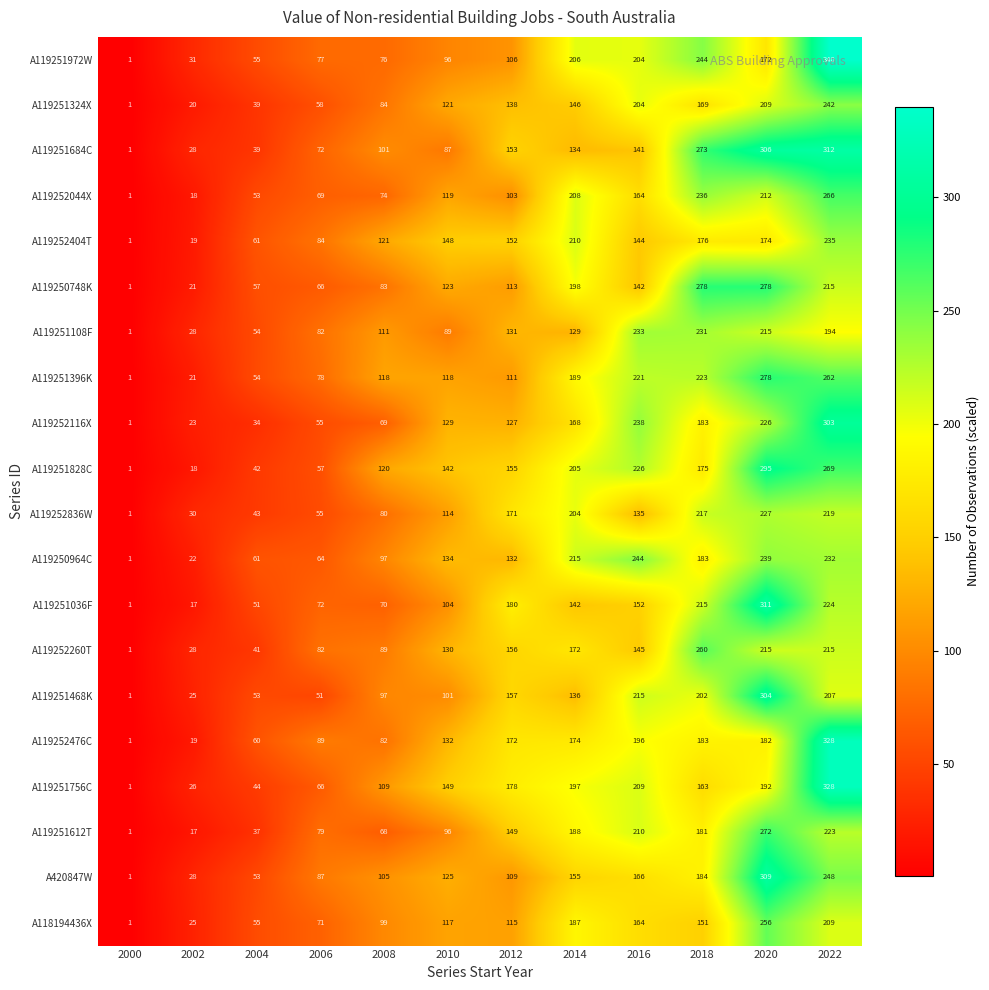

At how many categories does at least one series exceed 314?

1